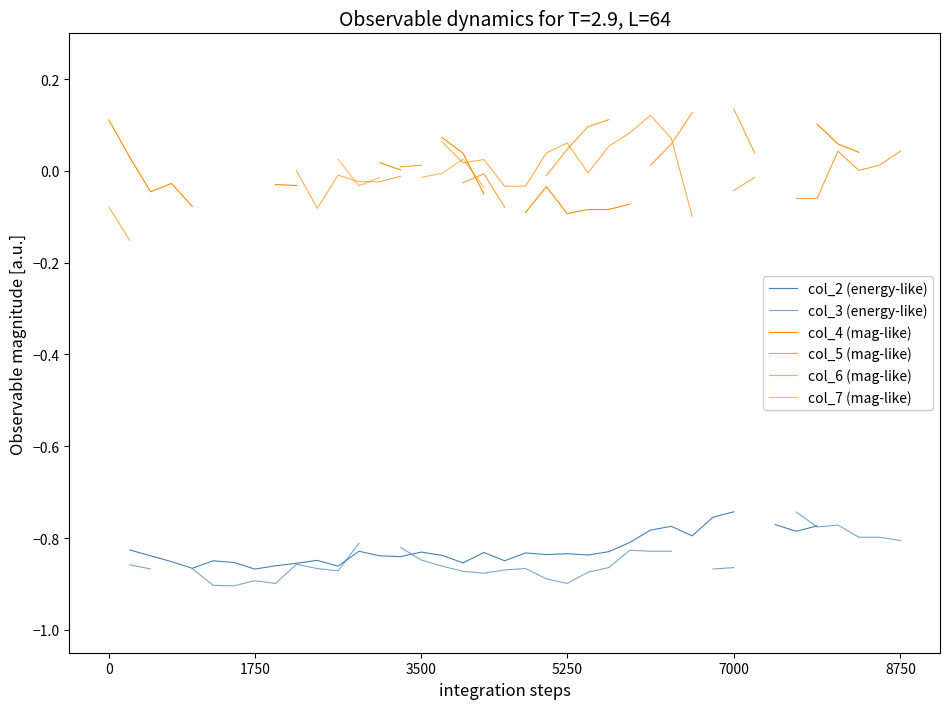

True or false: col_6 (mag-like) has a value of -0.0 at 14.

False